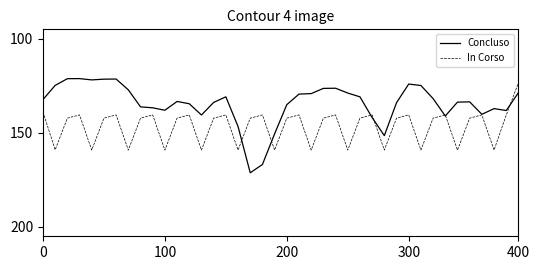

Which series has the largest total across all categories?

In Corso